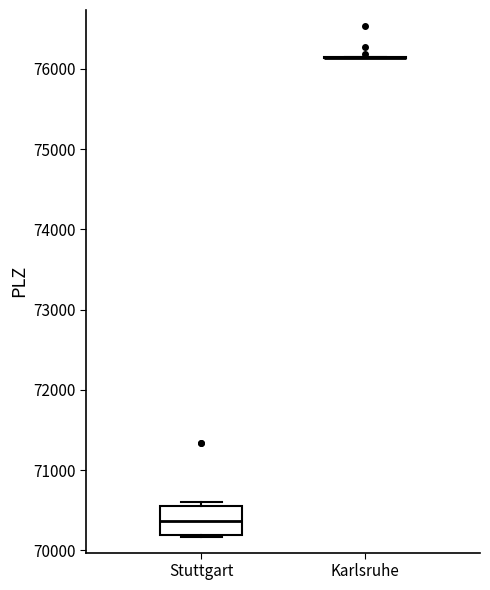

Comparing the boxes themselves (not the whiskers), which one is the tallest?

Stuttgart